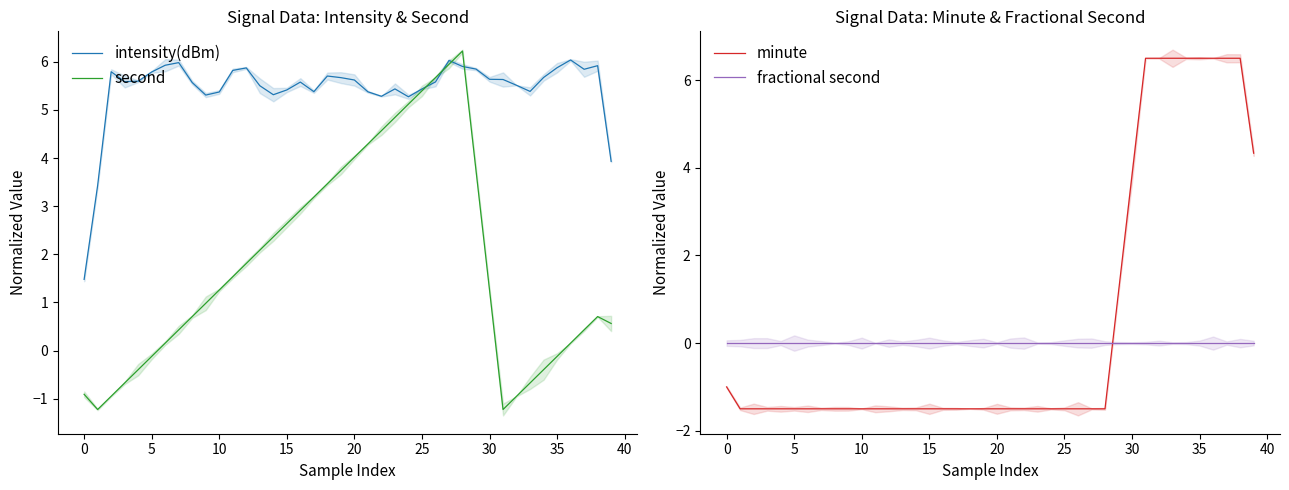

What value does the intensity(dBm) series have at 20?

5.6